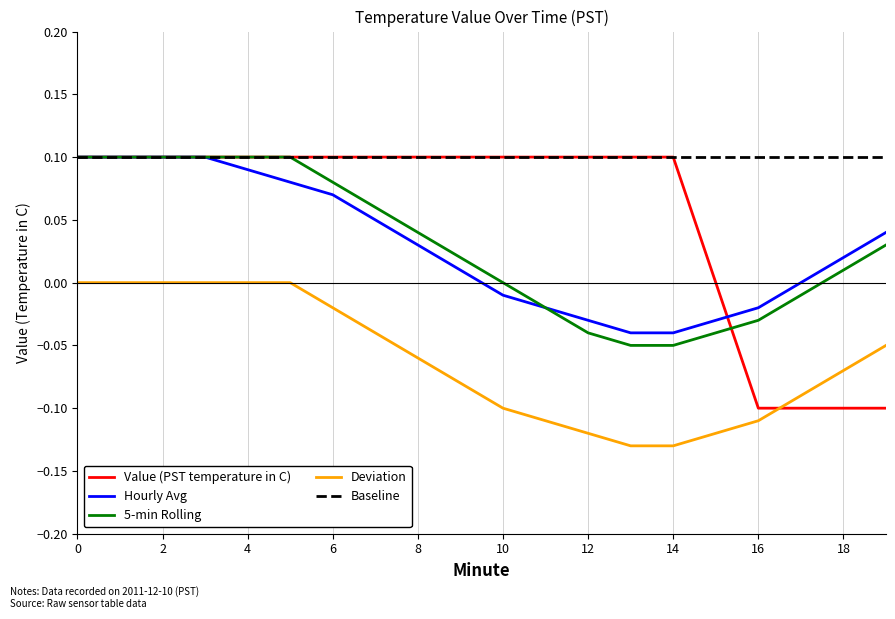

True or false: Baseline and Deviation intersect in this chart.

False